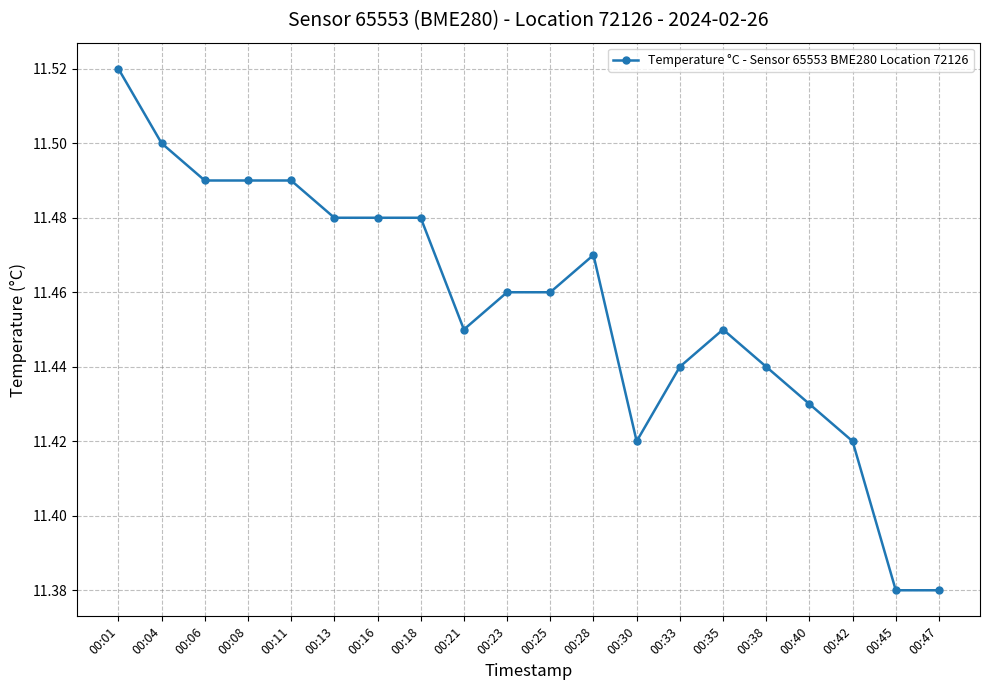

True or false: the data has more than 1 interior local peaks.

True